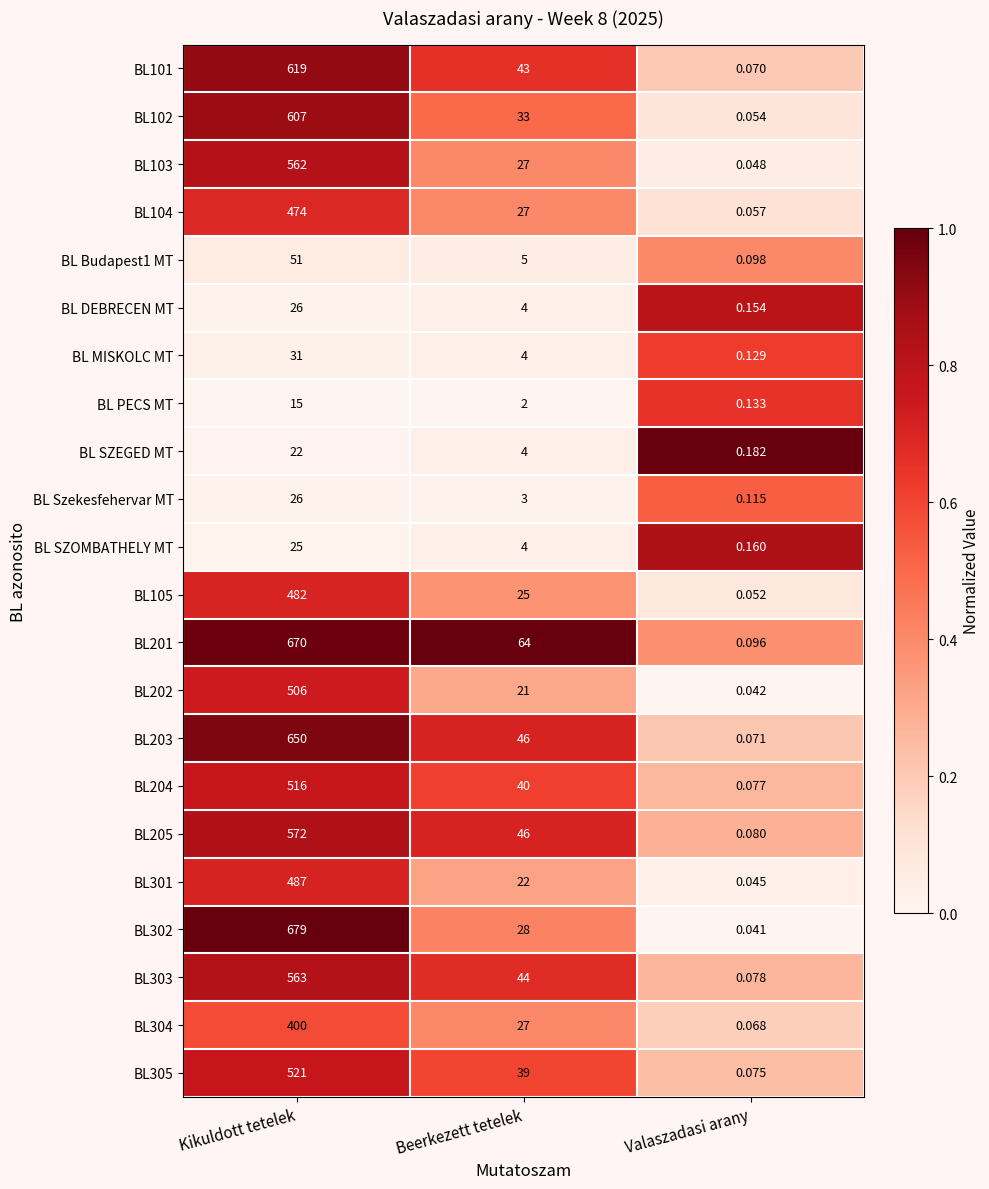

At which label is BL105 closest to 241?

Beerkezett tetelek